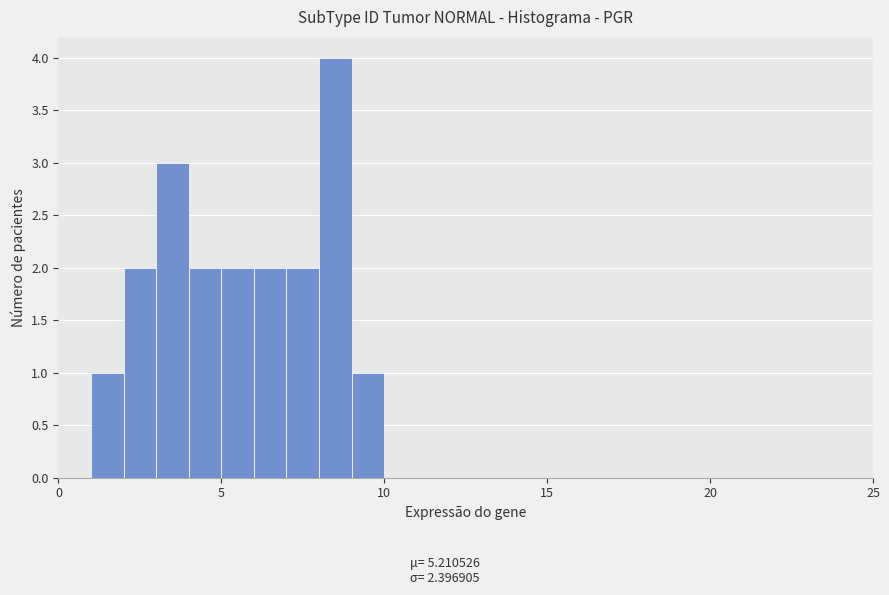

Read against the x-axis, roughly where is the centre of the tallest bar?

8.5